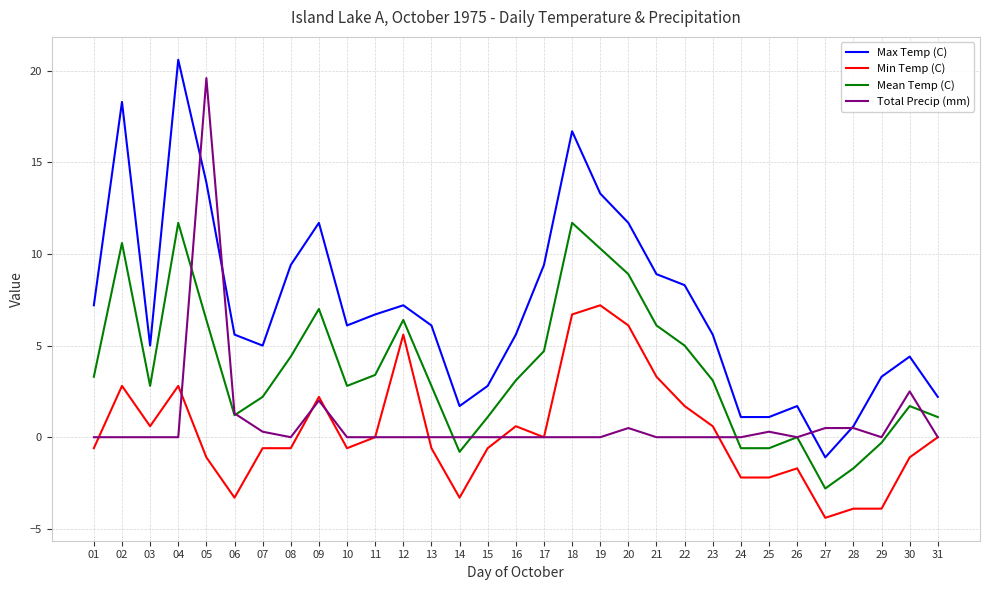

True or false: Min Temp (C) and Mean Temp (C) cross at least once.

False